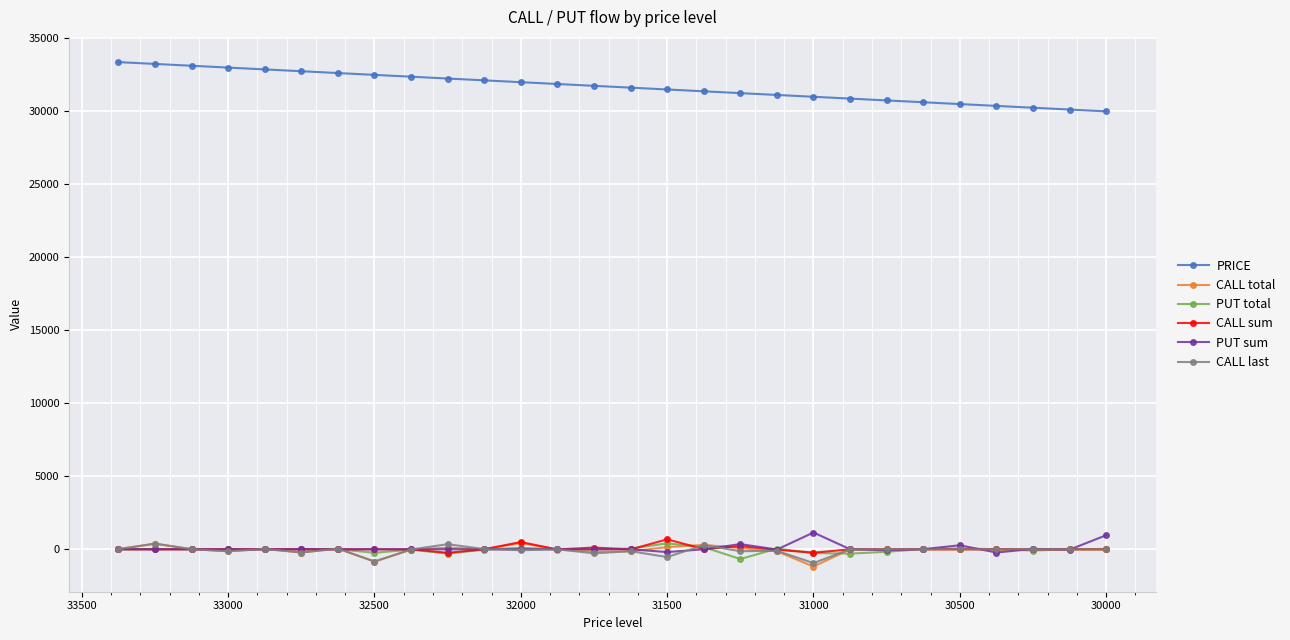

Reading left to right, transcribe all the data shown in this chart.

PRICE: 33375	33250	33125	33000	32875	32750	32625	32500	32375	32250	32125	32000	31875	31750	31625	31500	31375	31250	31125	31000	30875	30750	30625	30500	30375	30250	30125	30000
CALL total: 9	385	8	-135	24	-221	47	-841	-18	107	10	432	-16	-156	-145	149	302	87	-140	-1180	-1	0	0	0	0	0	0	0
PUT total: 0	0	0	0	0	0	7	-240	-24	-296	-23	99	-1	7	45	407	146	-668	46	-255	-298	-174	20	50	6	-85	0	0
CALL sum: 0	0	0	0	0	0	0	0	0	-242	0	496	-13	120	-13	682	12	218	-33	-235	-1	0	0	0	0	0	0	0
PUT sum: 0	0	0	0	0	0	0	0	0	0	0	0	0	0	0	-193	0	353	-17	1149	3	-67	8	274	-224	27	-26	962
CALL last: 9	385	8	-135	24	-221	47	-841	-18	349	10	-64	-3	-276	-132	-533	290	-131	-107	-945	0	0	0	0	0	0	0	0